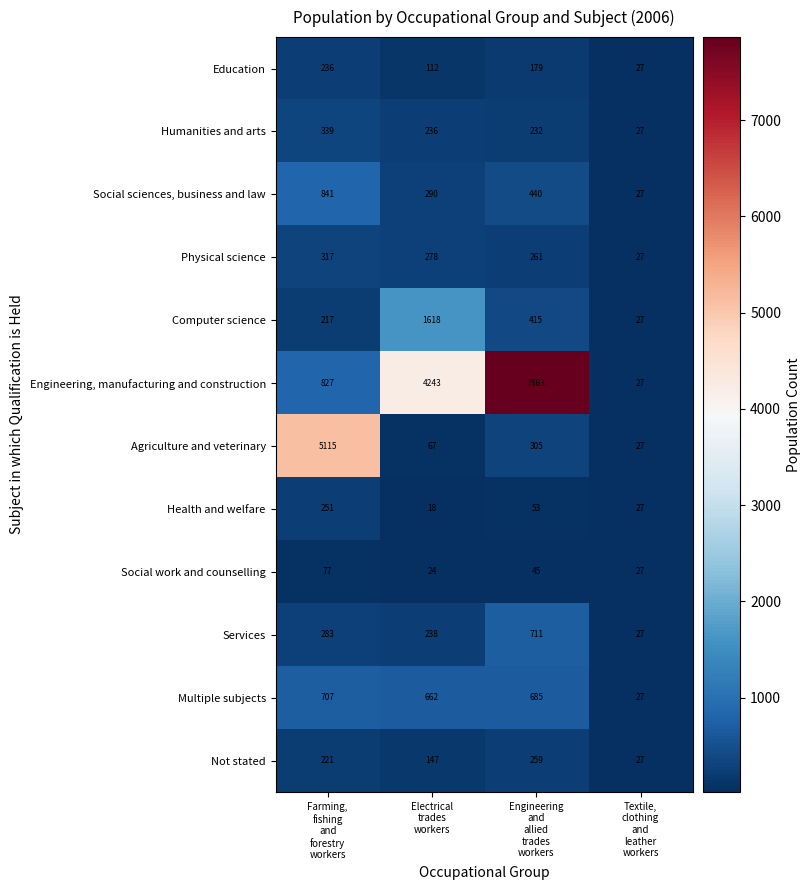

Which series has the largest total across all categories?

Engineering, manufacturing and construction